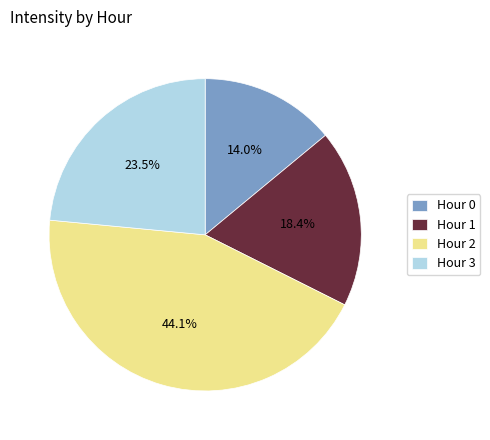

The Hour 0 slice represents 1% of the pie. True or false?

False